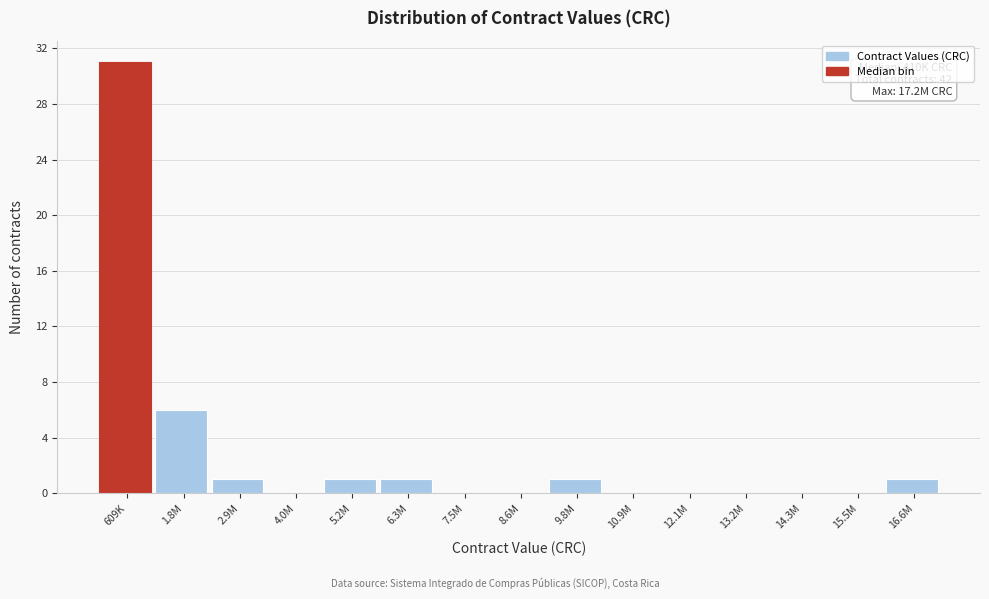

Reading left to right, list all the values displayed in this chart.

609K=31	1.8M=6	2.9M=1	4.0M=0	5.2M=1	6.3M=1	7.5M=0	8.6M=0	9.8M=1	10.9M=0	12.1M=0	13.2M=0	14.3M=0	15.5M=0	16.6M=1